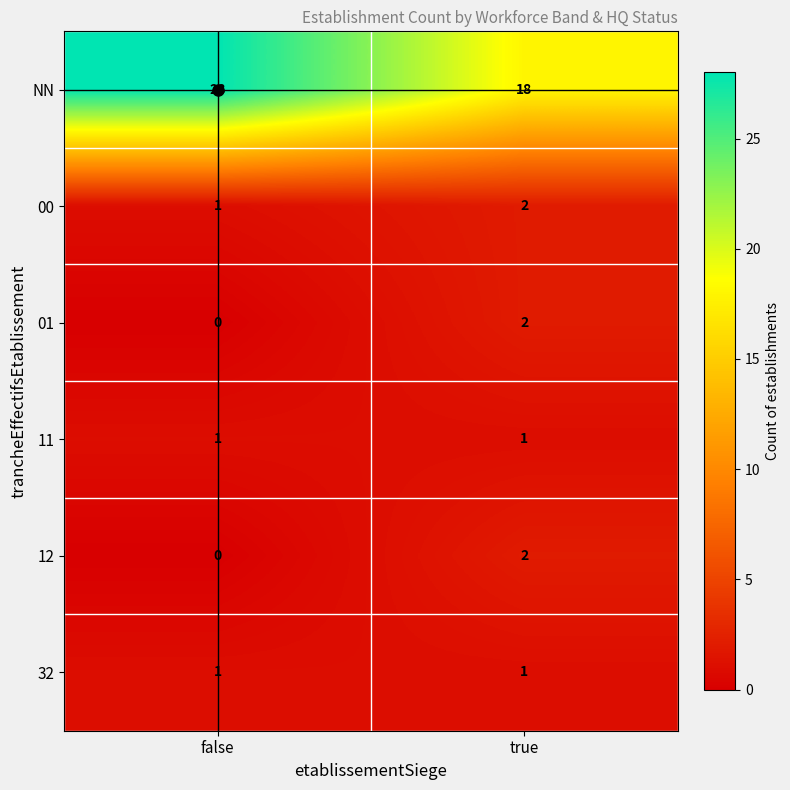

Where is 00 nearest to the value 1?

false